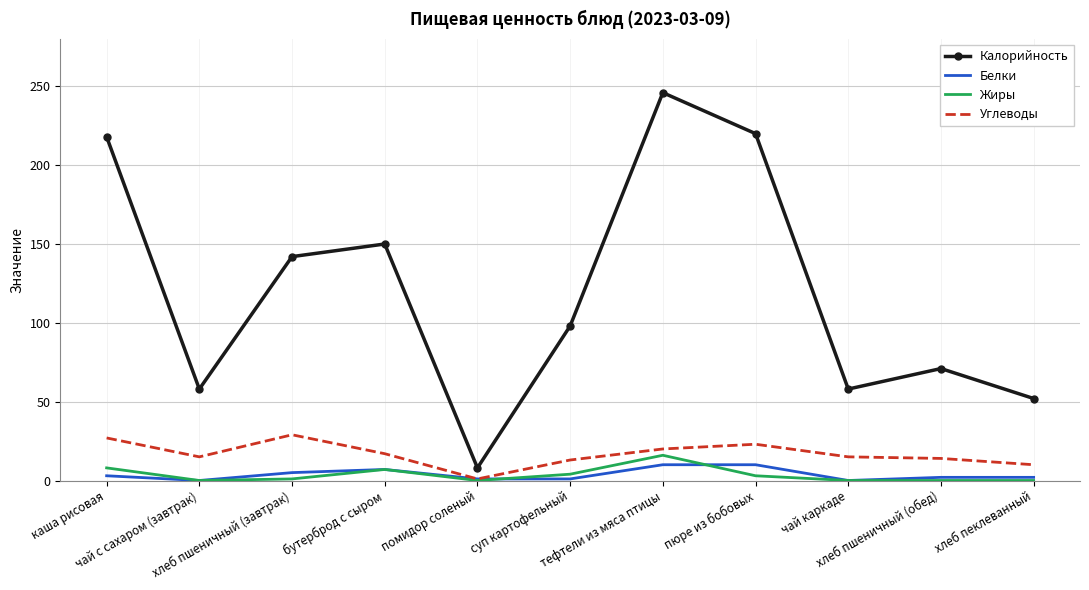

Which series has the largest total across all categories?

Калорийность